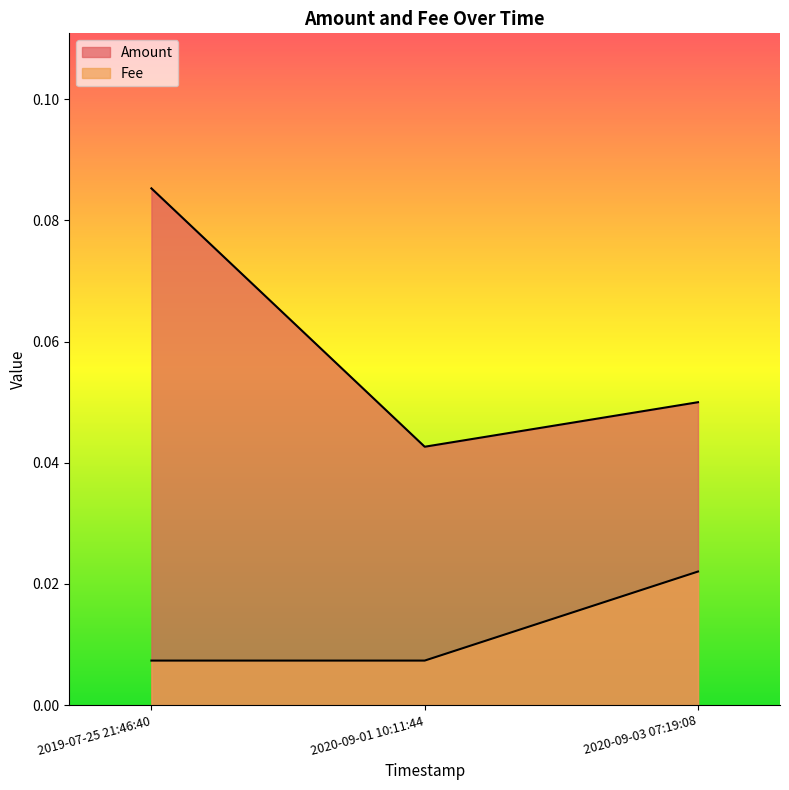

What are all the series names shown in the legend?

Amount, Fee